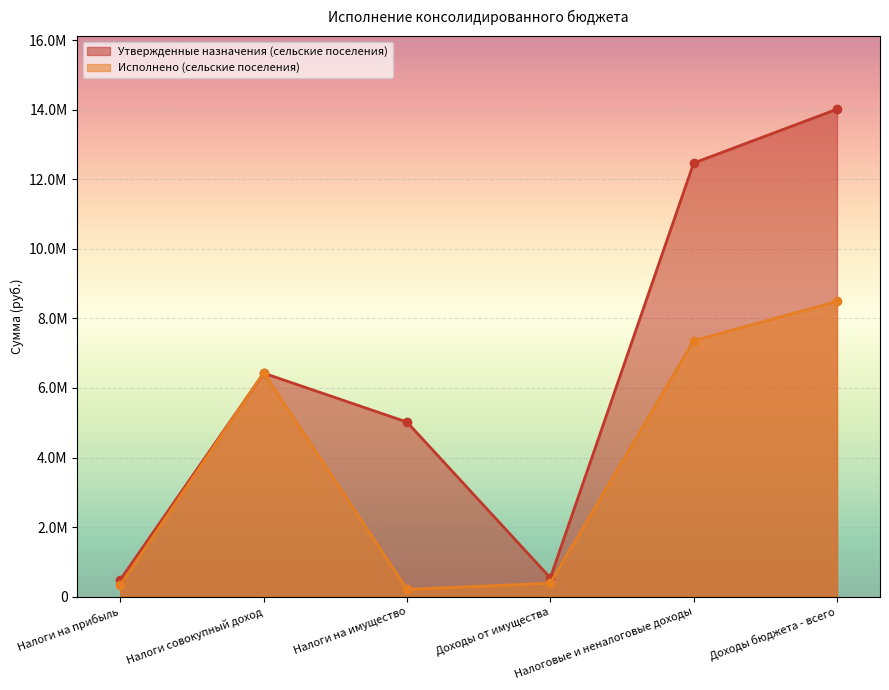

List the series in order of their peak value, lowest first.

Исполнено (сельские поселения), Утвержденные назначения (сельские поселения)